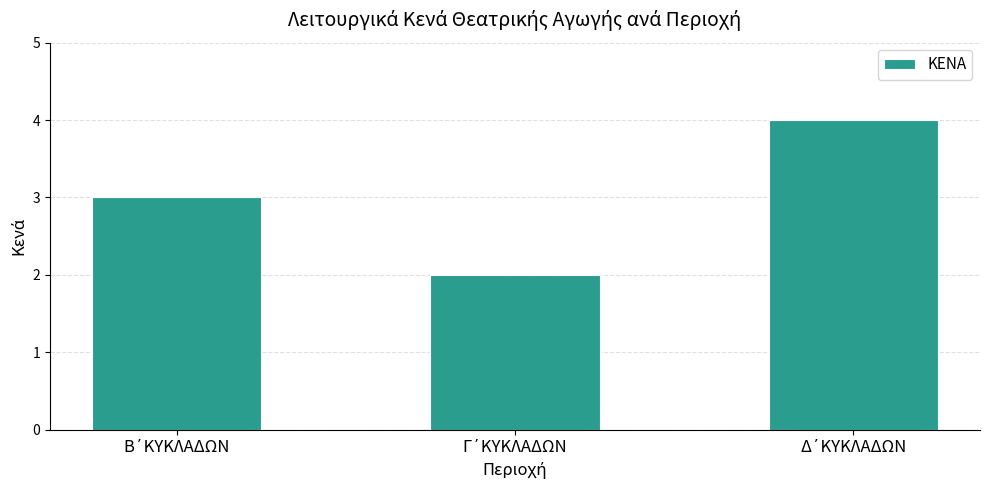

What is the greatest value displayed?

4